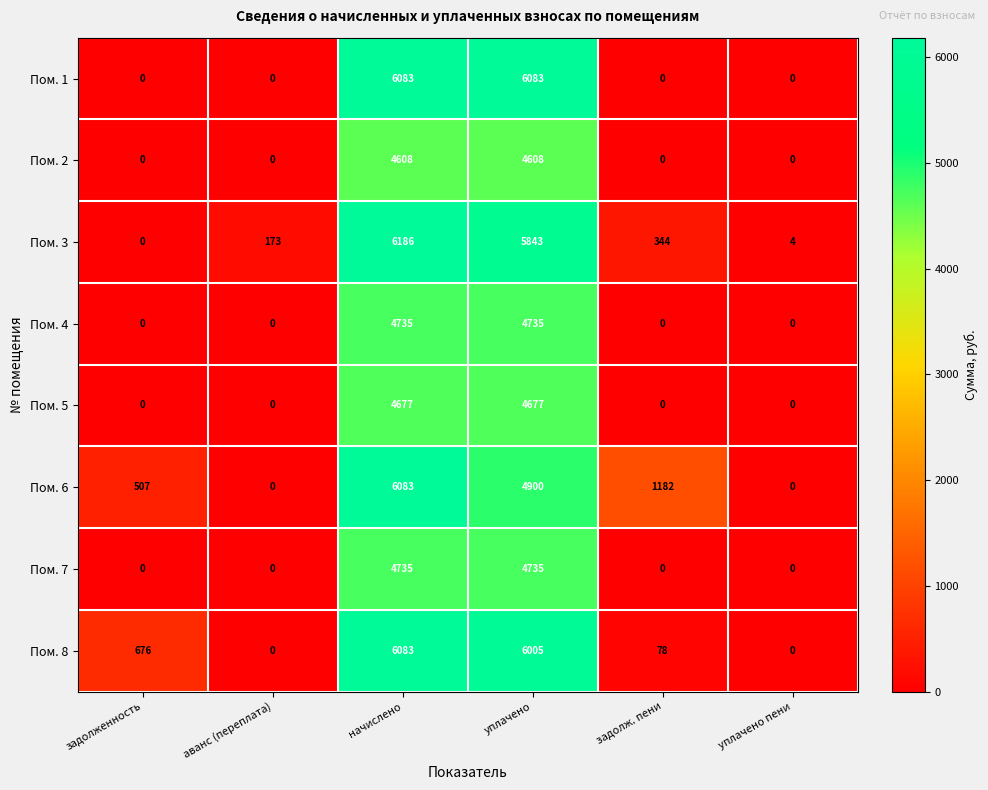

Count the number of data series in this chart.

8